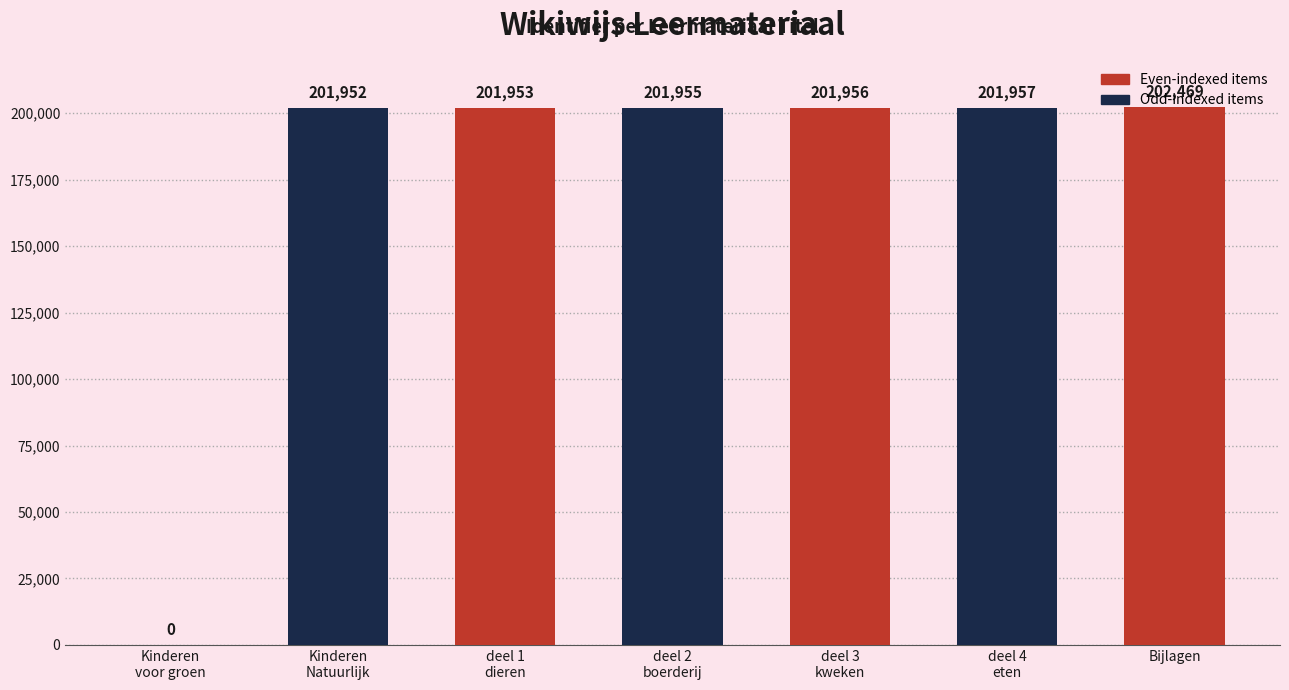

What is the sum of the values at deel 2
boerderij and Kinderen
voor groen?

201955